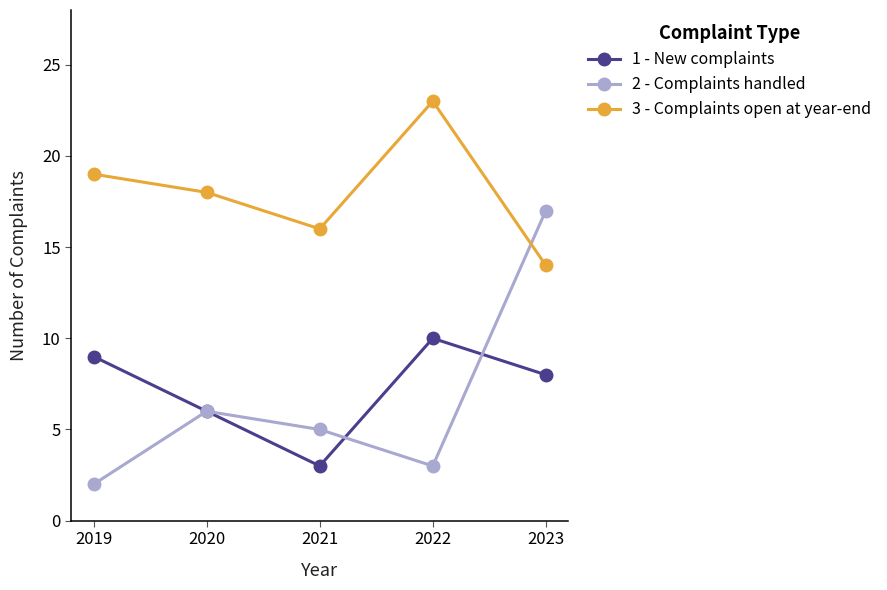

True or false: 1 - New complaints and 3 - Complaints open at year-end cross at least once.

False